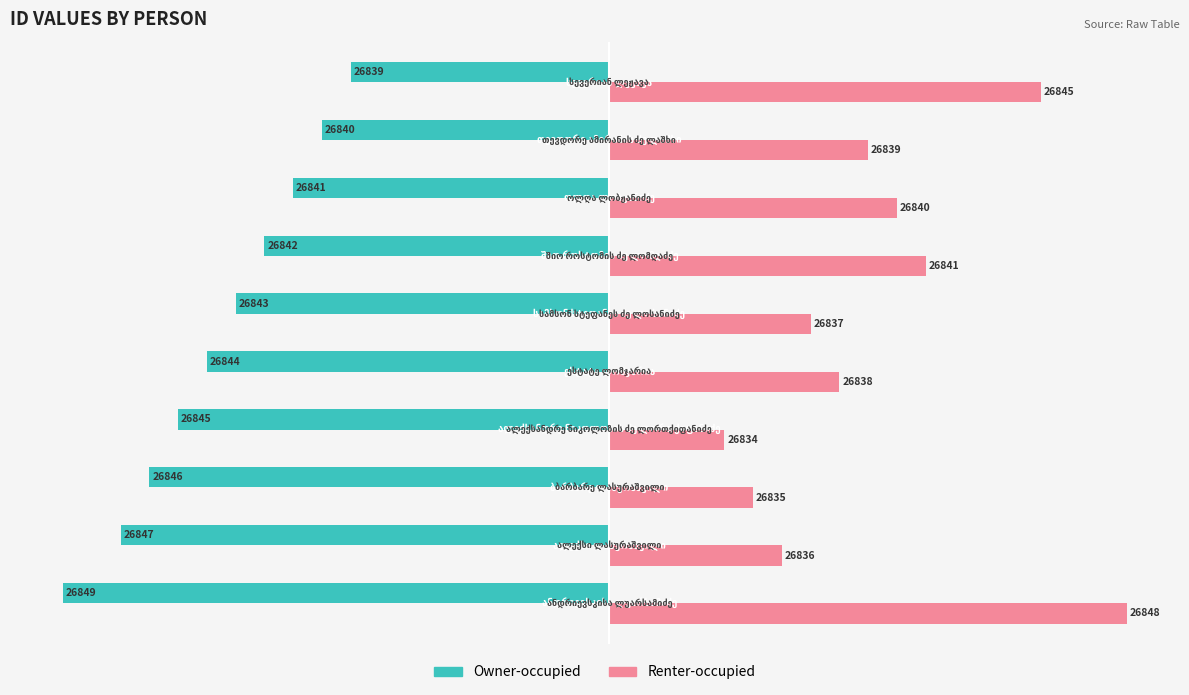

What are all the series names shown in the legend?

Owner-occupied, Renter-occupied